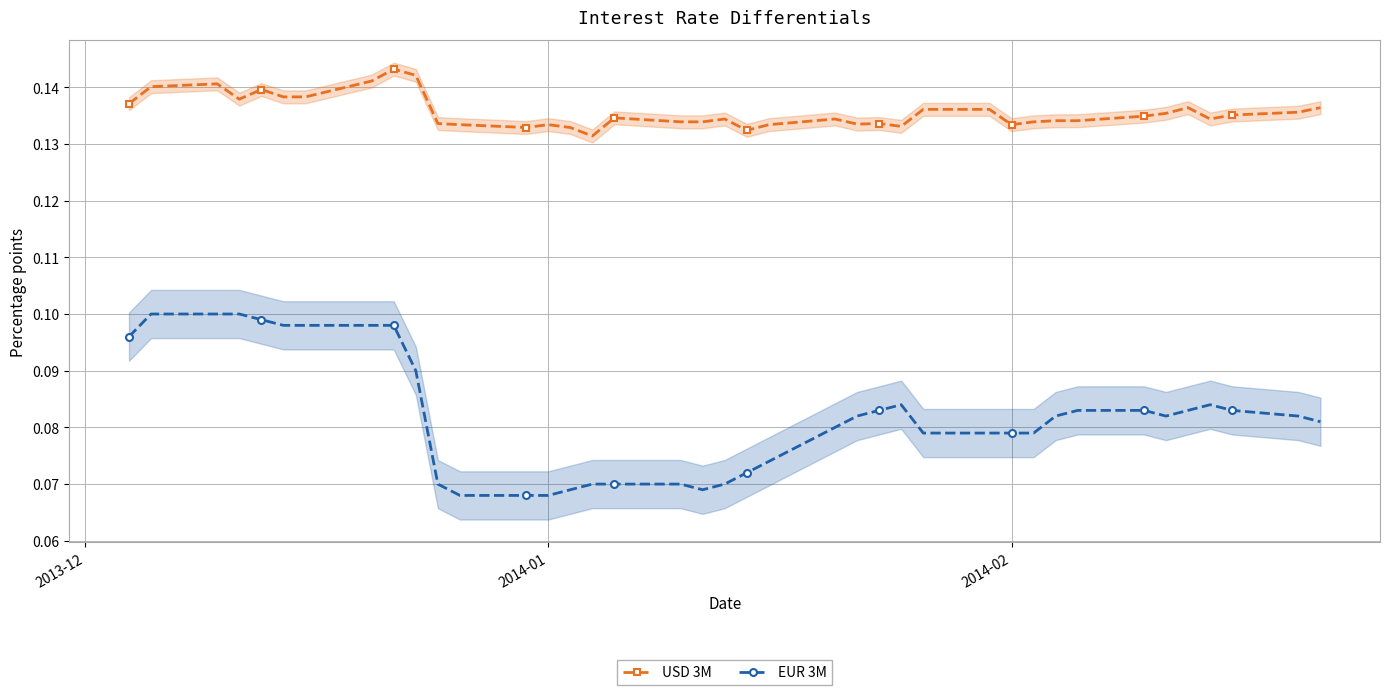

True or false: EUR 3M and USD 3M cross at least once.

False